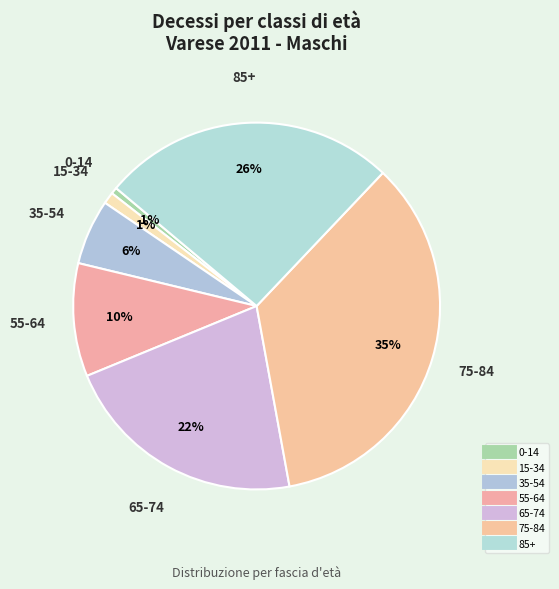

How many segments does this pie chart have?

7